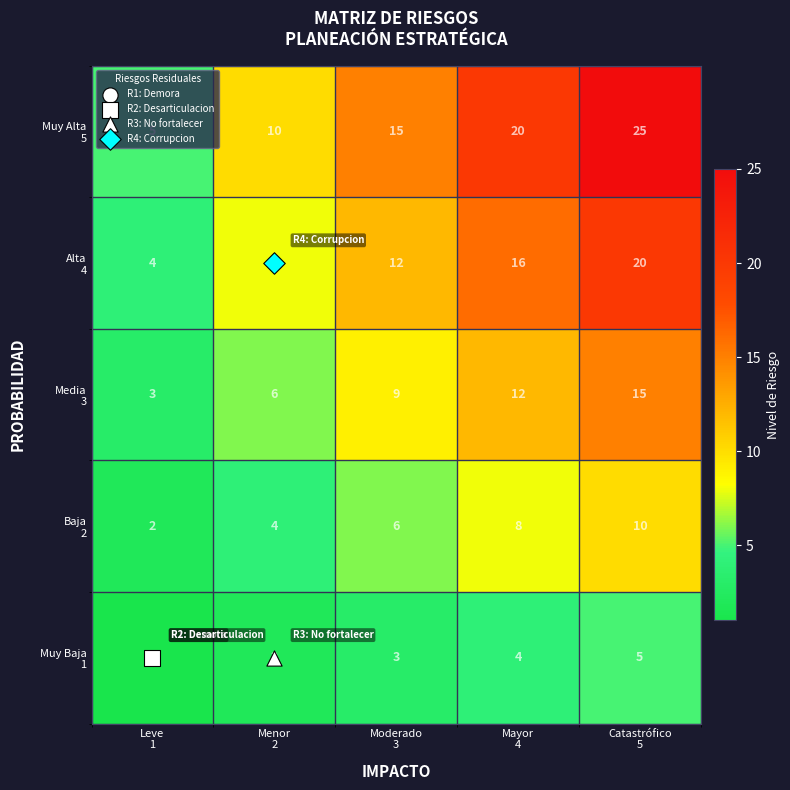

What is the greatest value displayed?

25